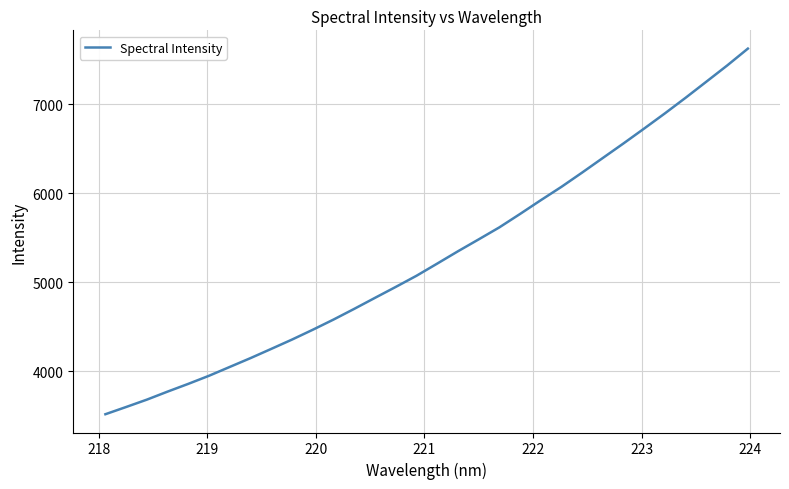

What is the maximum value shown in the chart?

7622.5